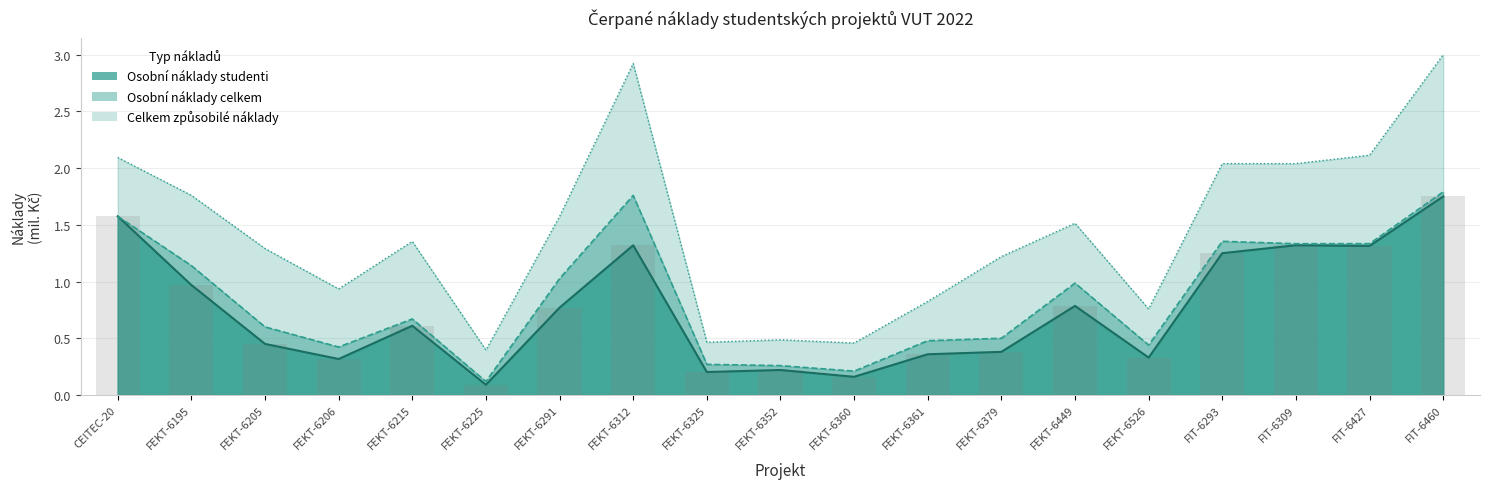

Is it true that Osobní náklady studenti equals 1.9 at FIT-6309?

False